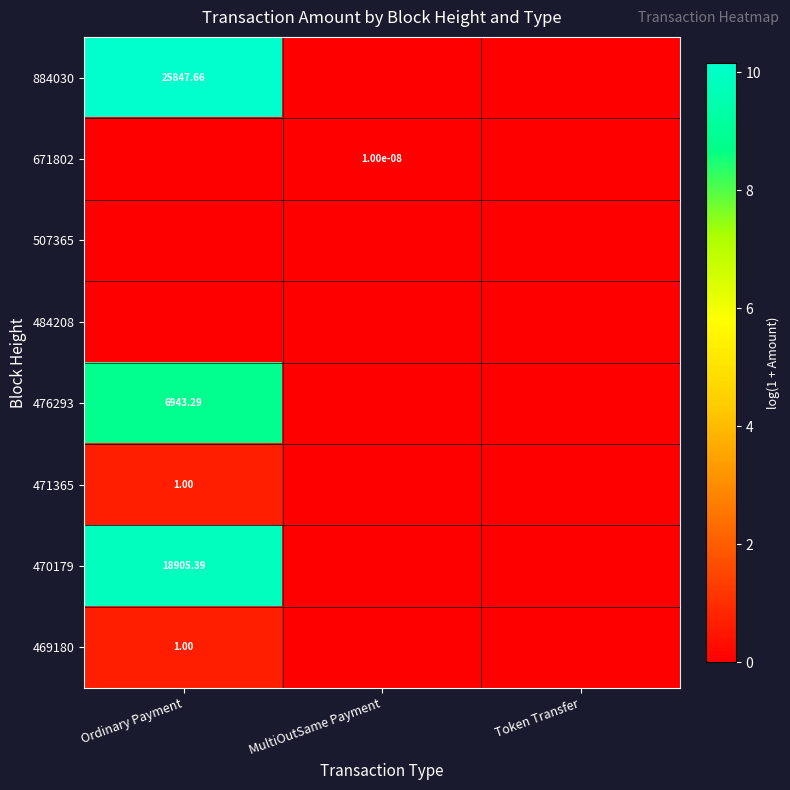

Rank the series by their maximum value, from highest to lowest.

884030, 470179, 476293, 471365, 469180, 671802, 507365, 484208